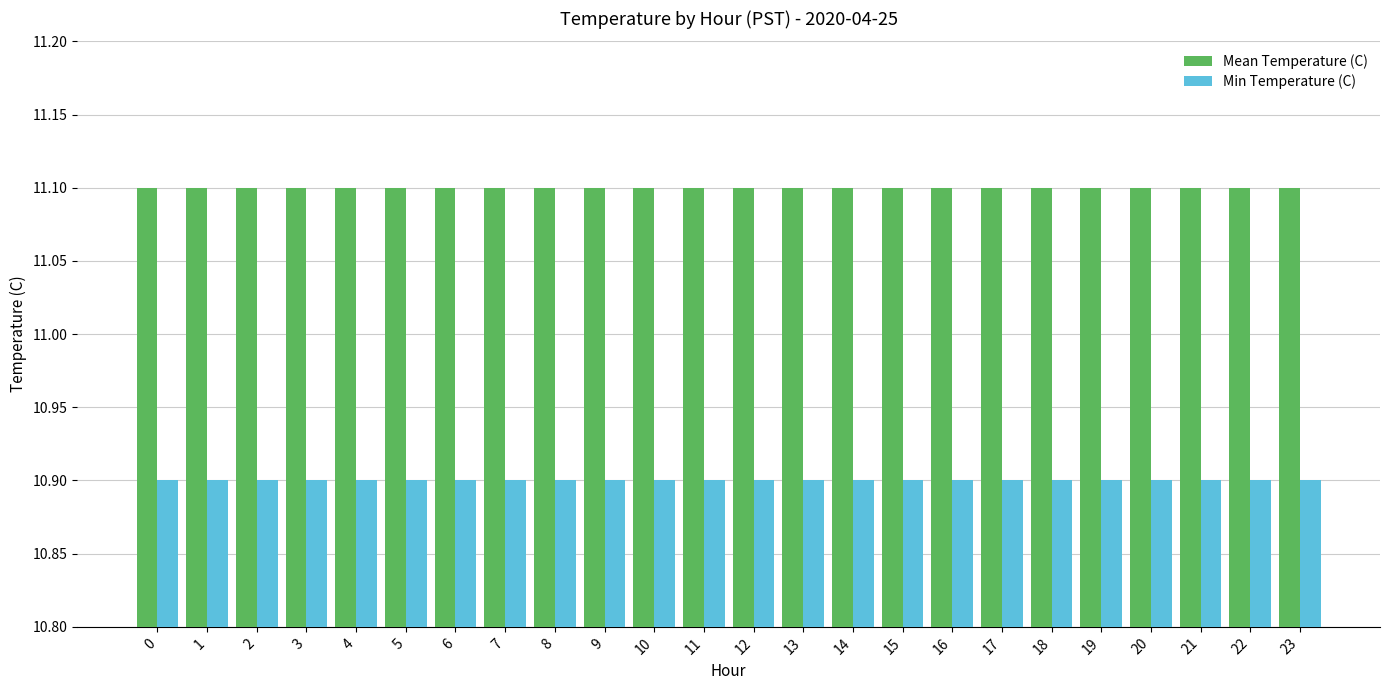

List the series in order of their peak value, highest first.

Mean Temperature (C), Min Temperature (C)